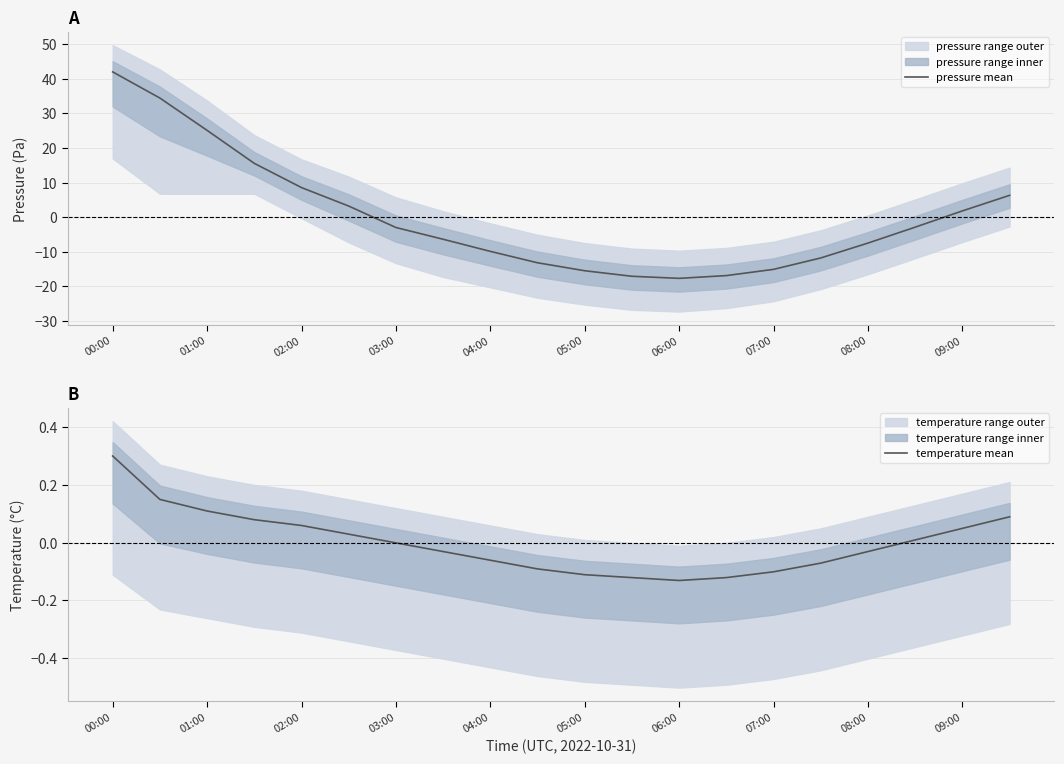

What is the highest value of the pressure mean series?

42.0